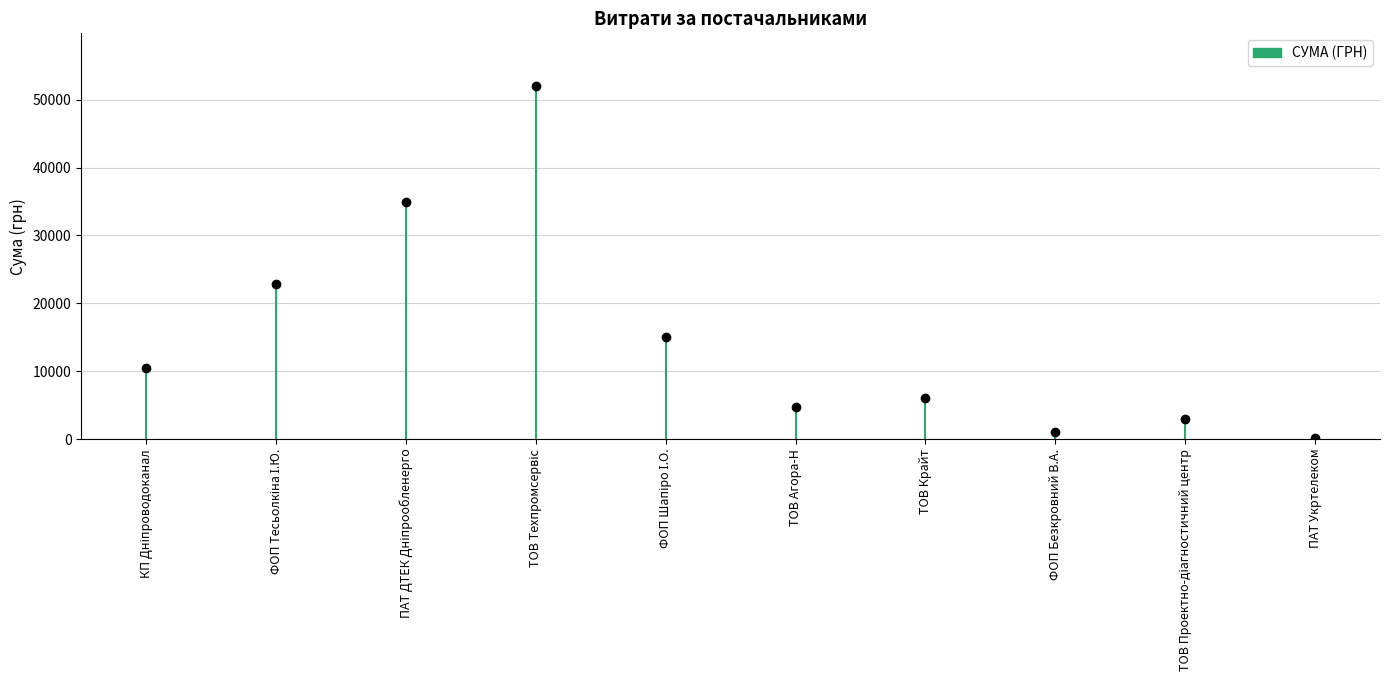

How many data points are less than 10497?

5